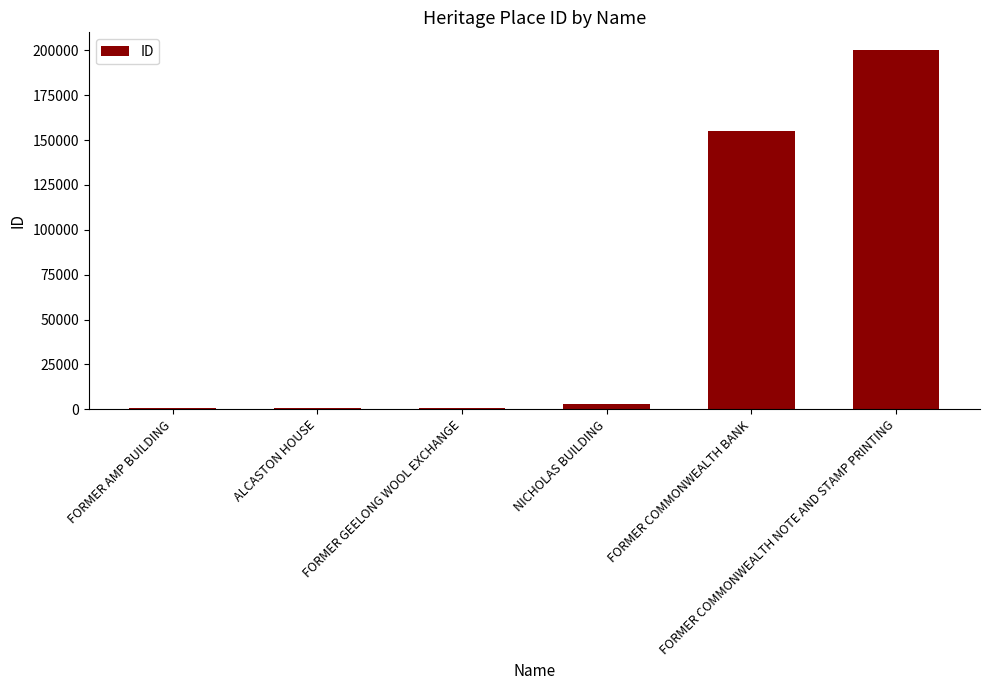

Between FORMER COMMONWEALTH NOTE AND STAMP PRINTING and ALCASTON HOUSE, which is larger?

FORMER COMMONWEALTH NOTE AND STAMP PRINTING